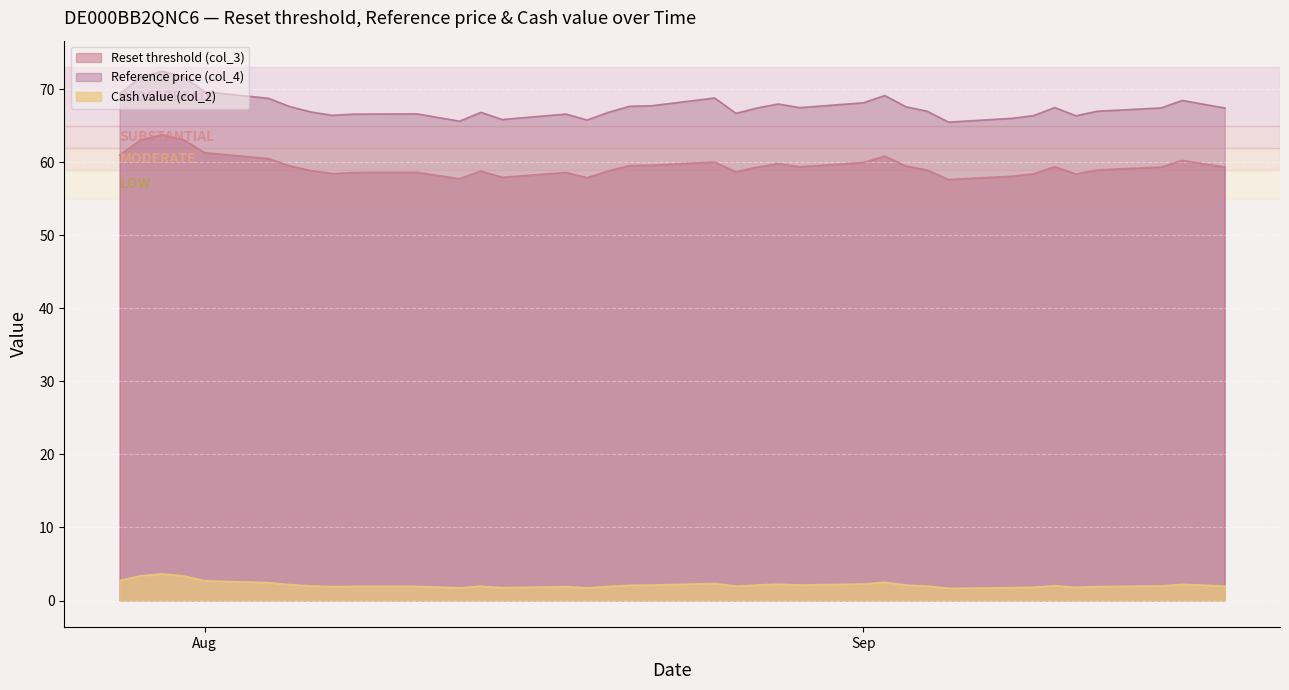

Count the number of data series in this chart.

3